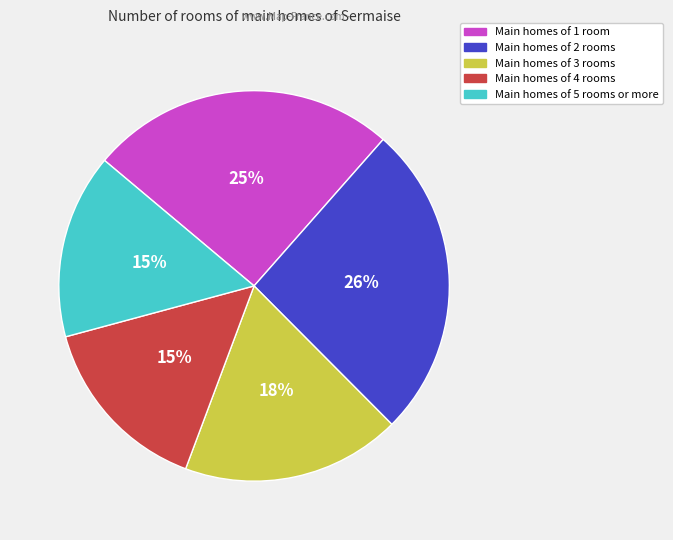

How many segments does this pie chart have?

5